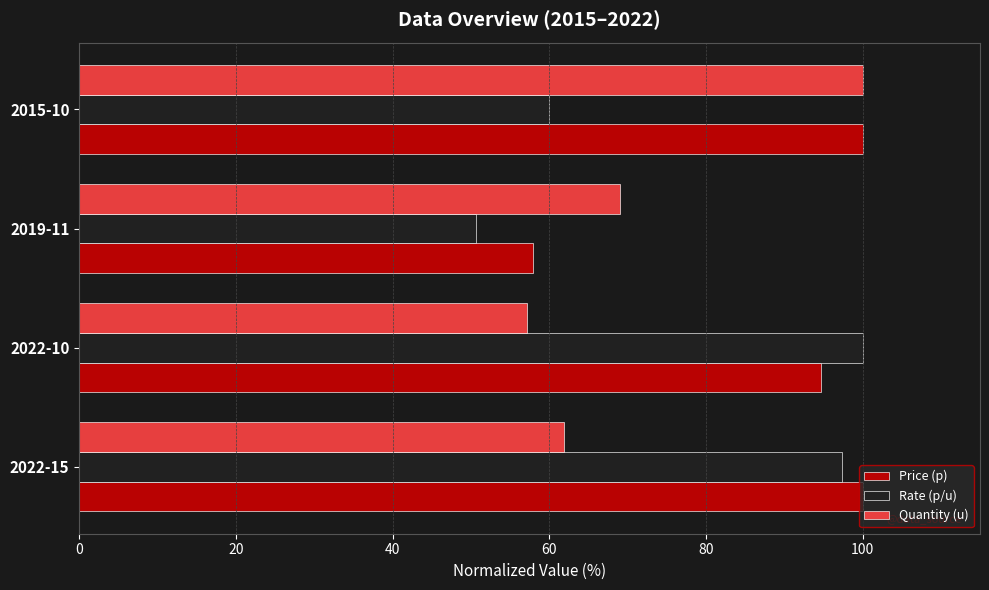

Where is Price (p) nearest to the value 78?

2022-10